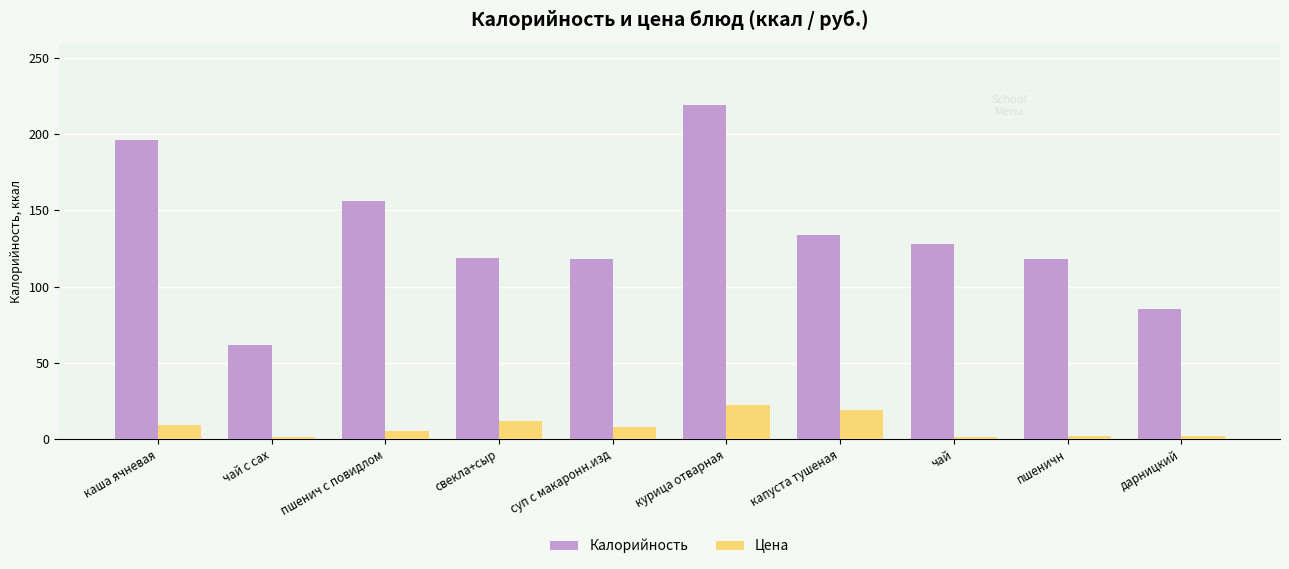

The Калорийность series shows 210.2 at суп с макаронн.изд. True or false?

False